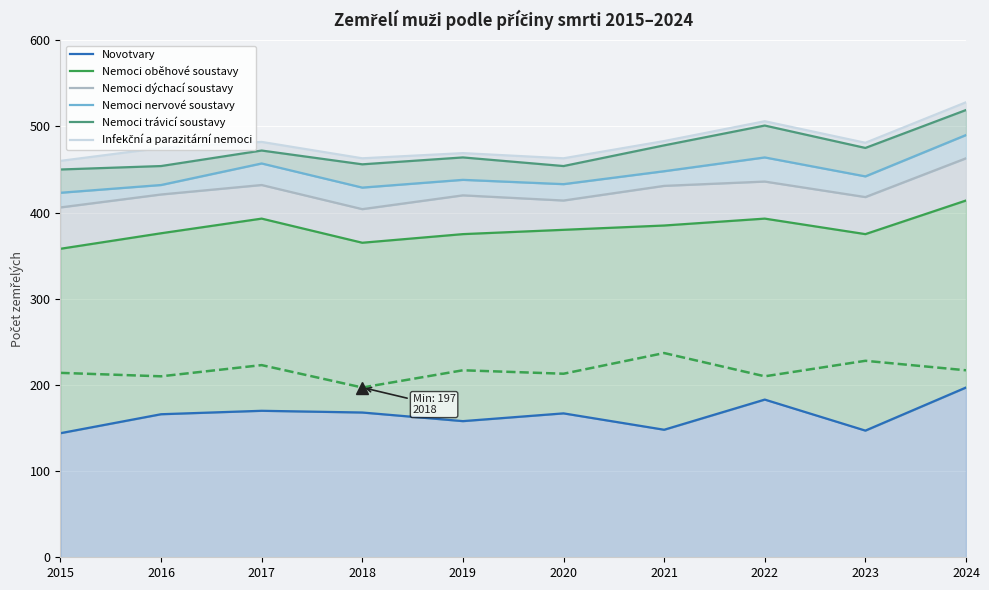

How many lines are shown in the chart?

6